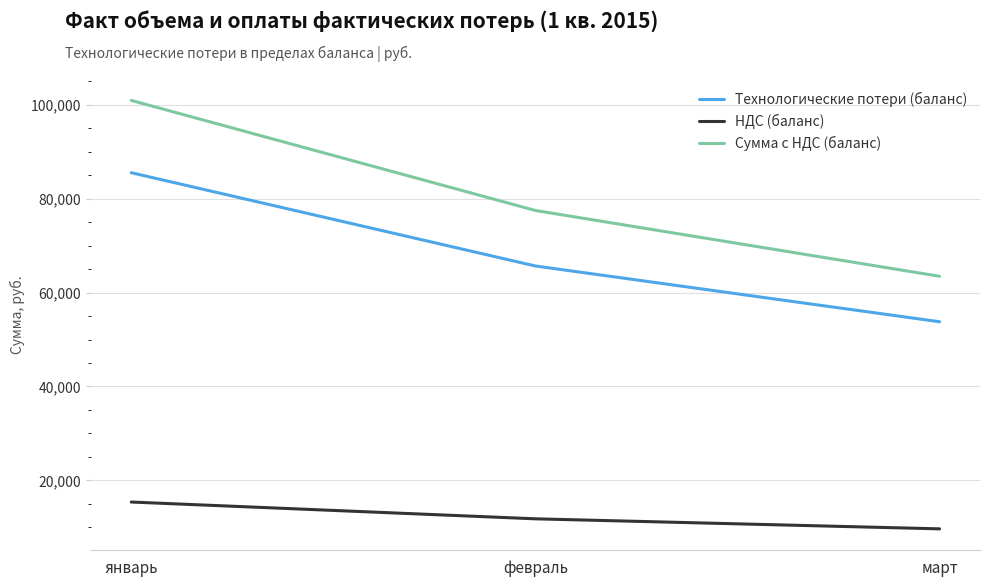

How many values in the Сумма с НДС (баланс) series exceed 77479?

2